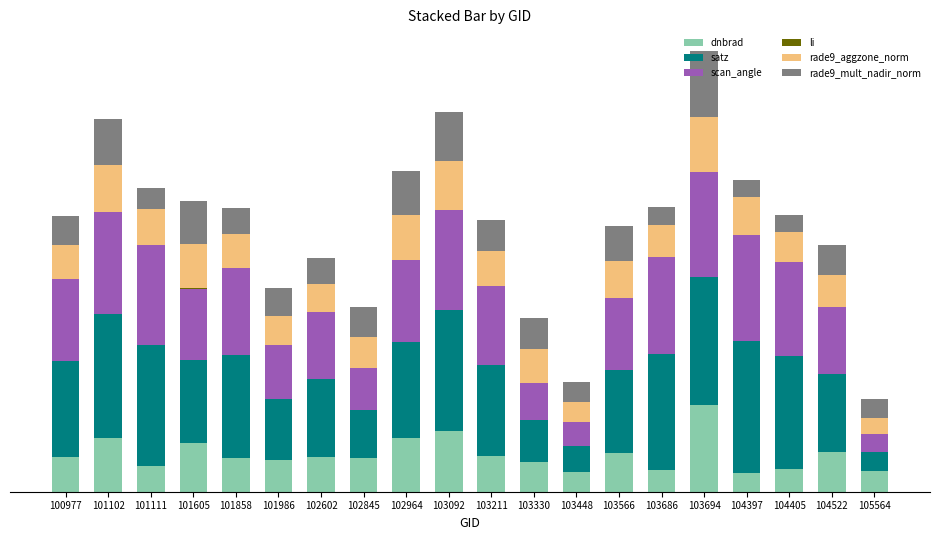

What is the average value of the rade9_mult_nadir_norm series?

16.3